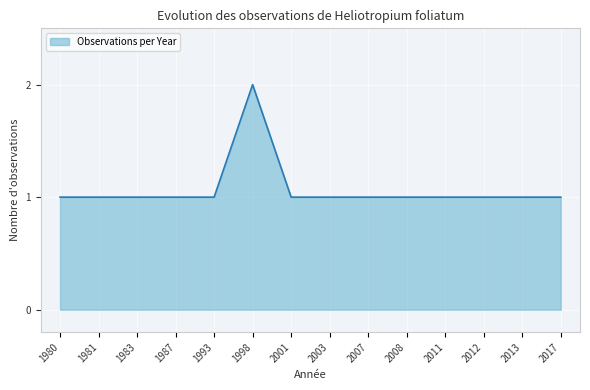

Which label corresponds to the largest value in the chart?

1998